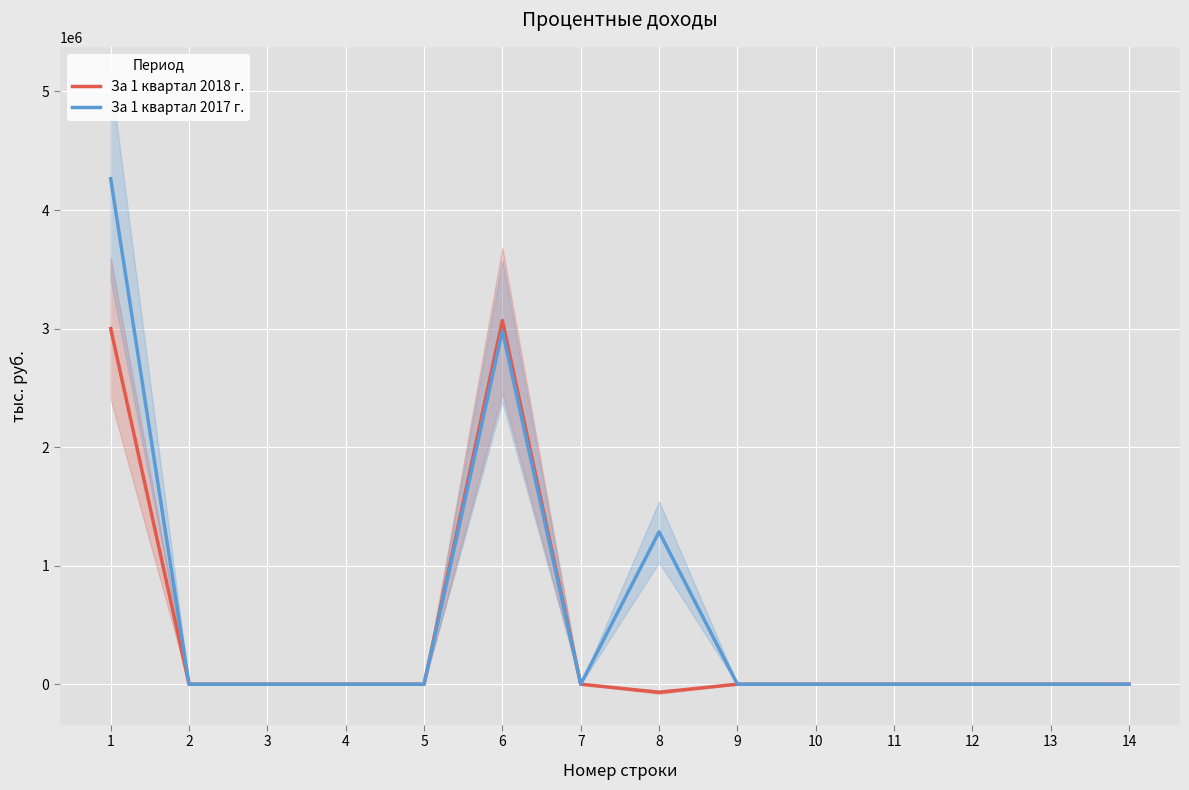

How many interior local valleys does the За 1 квартал 2017 г. series have?

1